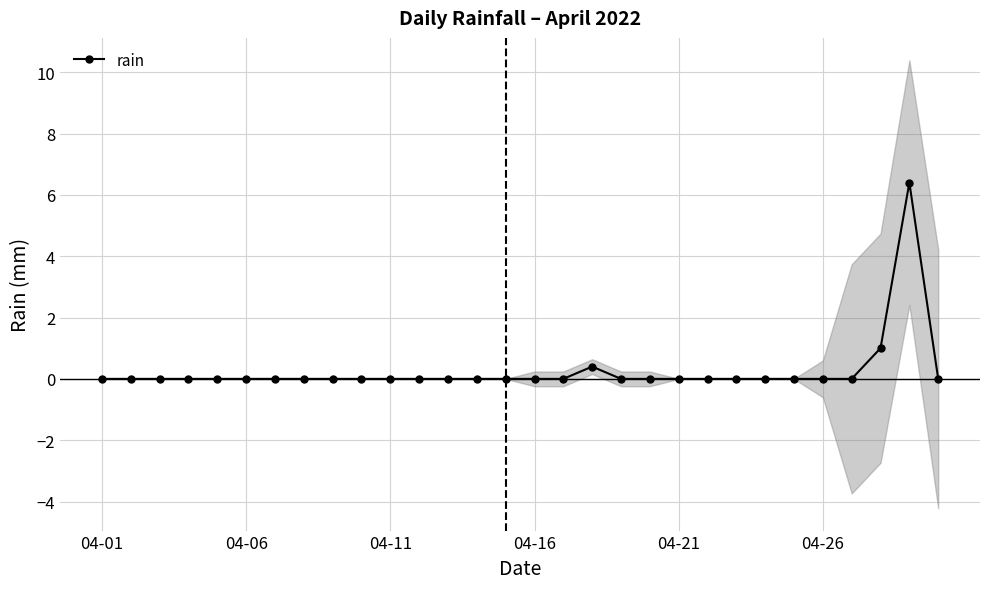

How many data points are above 0?

3